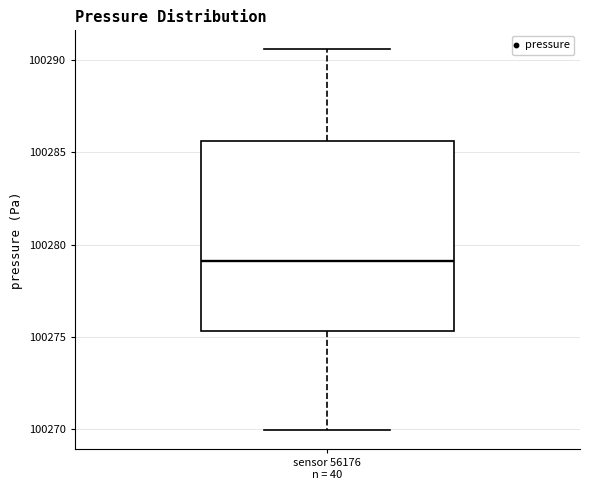

Transcribe this box plot: give where the median line is, the range the box spans, and where the two whiskers end, as read against the y-axis. The values are not printed on the chart, so give them approximately, as read against the axis.

median 100279.0, box 100275.5 to 100285.5, whiskers 100270.0 to 100290.5